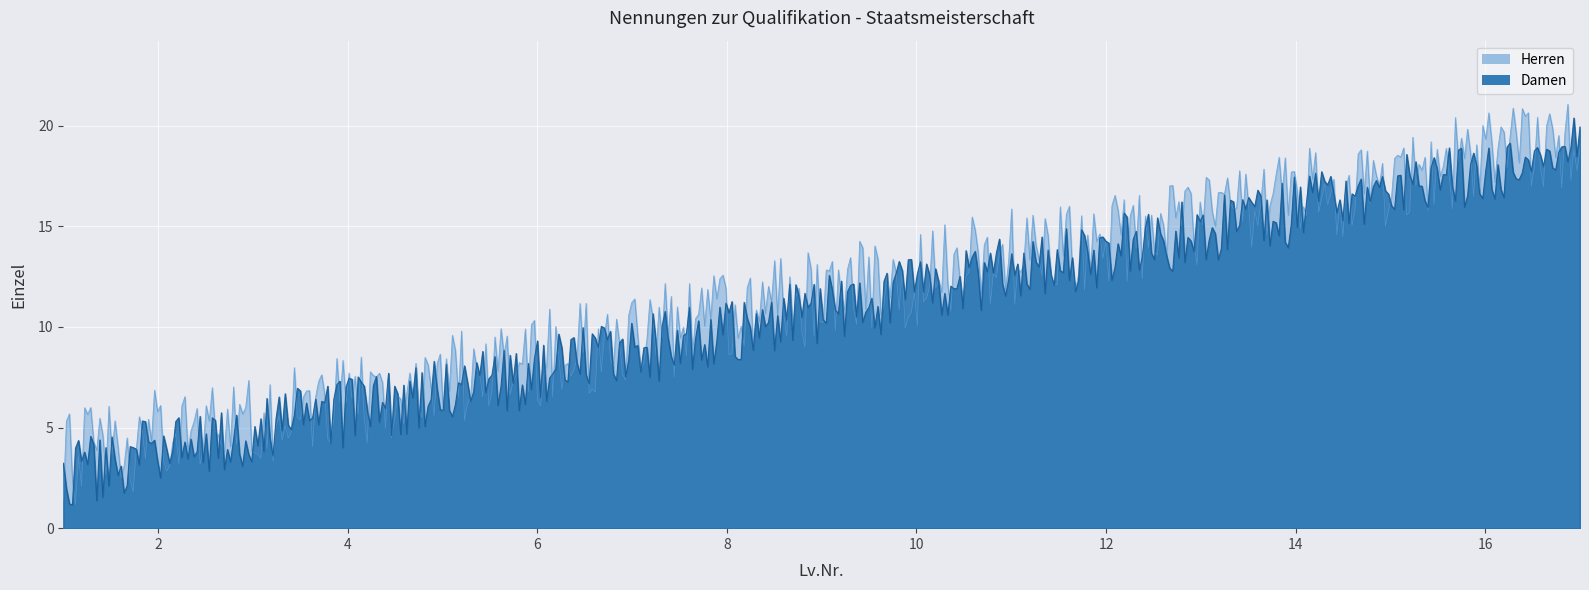

What is the minimum value for Herren?

1.2